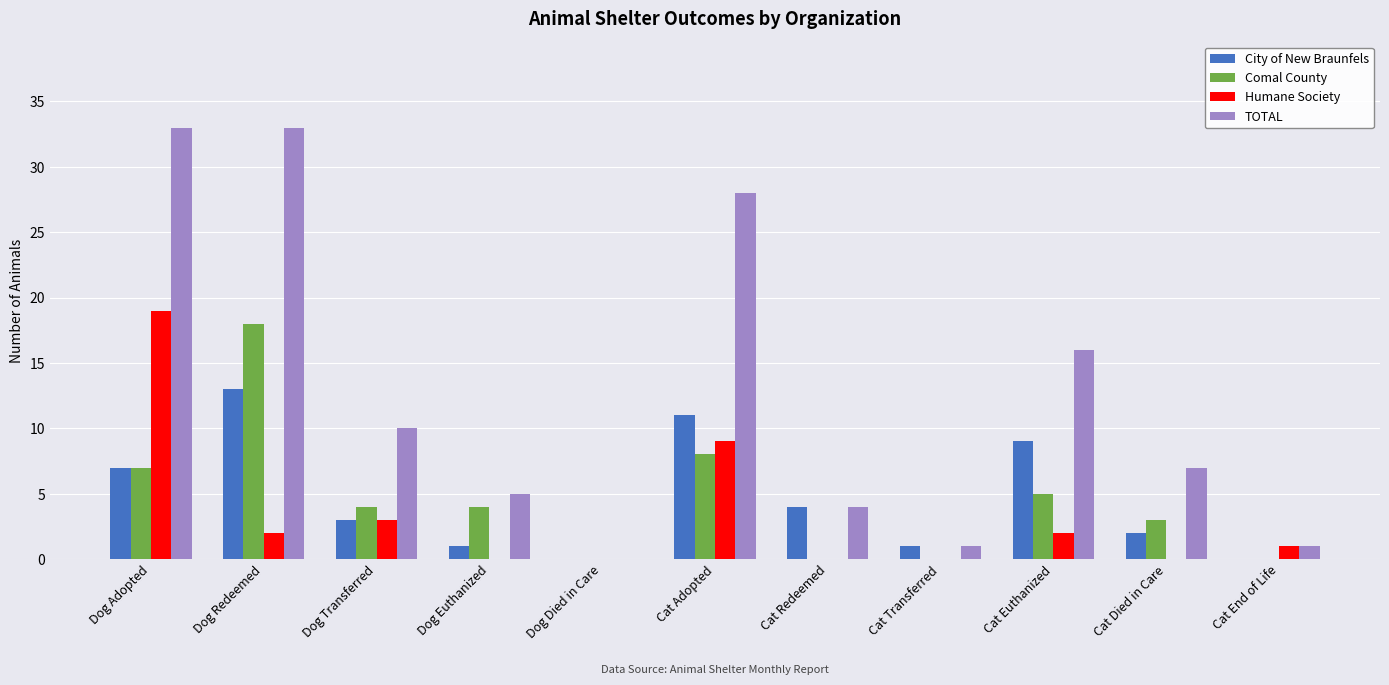

Are the bars horizontal?

No